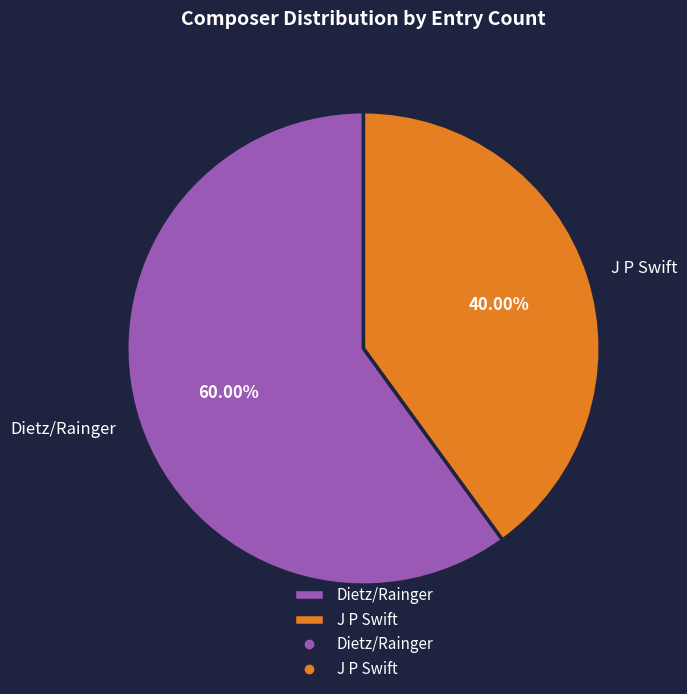

To the nearest percent, what percentage of the pie is J P Swift?

40%